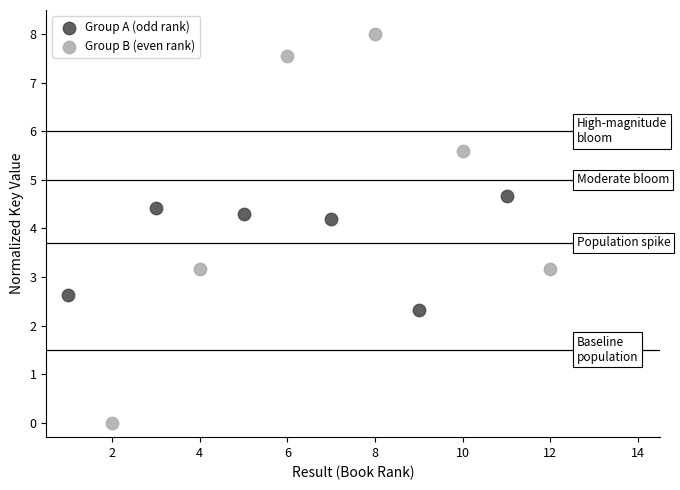

Which series reaches the minimum Y coordinate?

Group B (even rank)